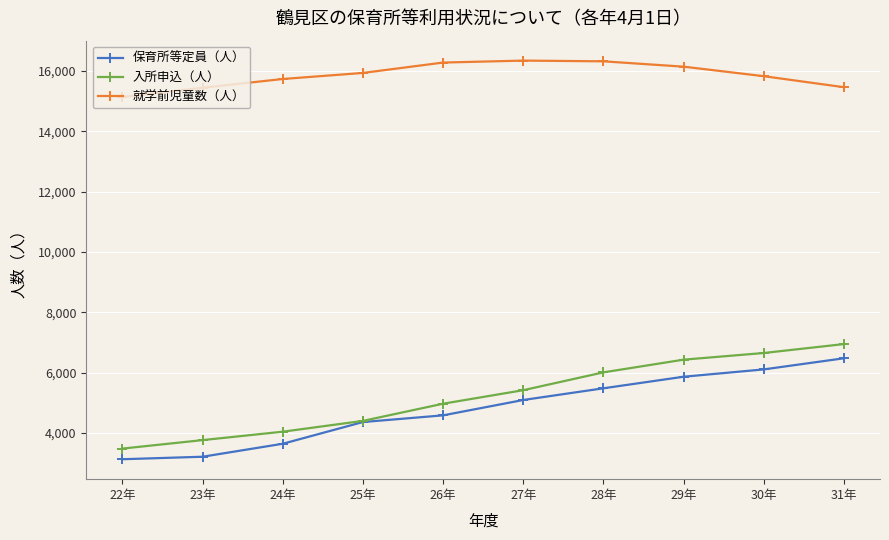

What is the minimum value for 就学前児童数（人）?

15136